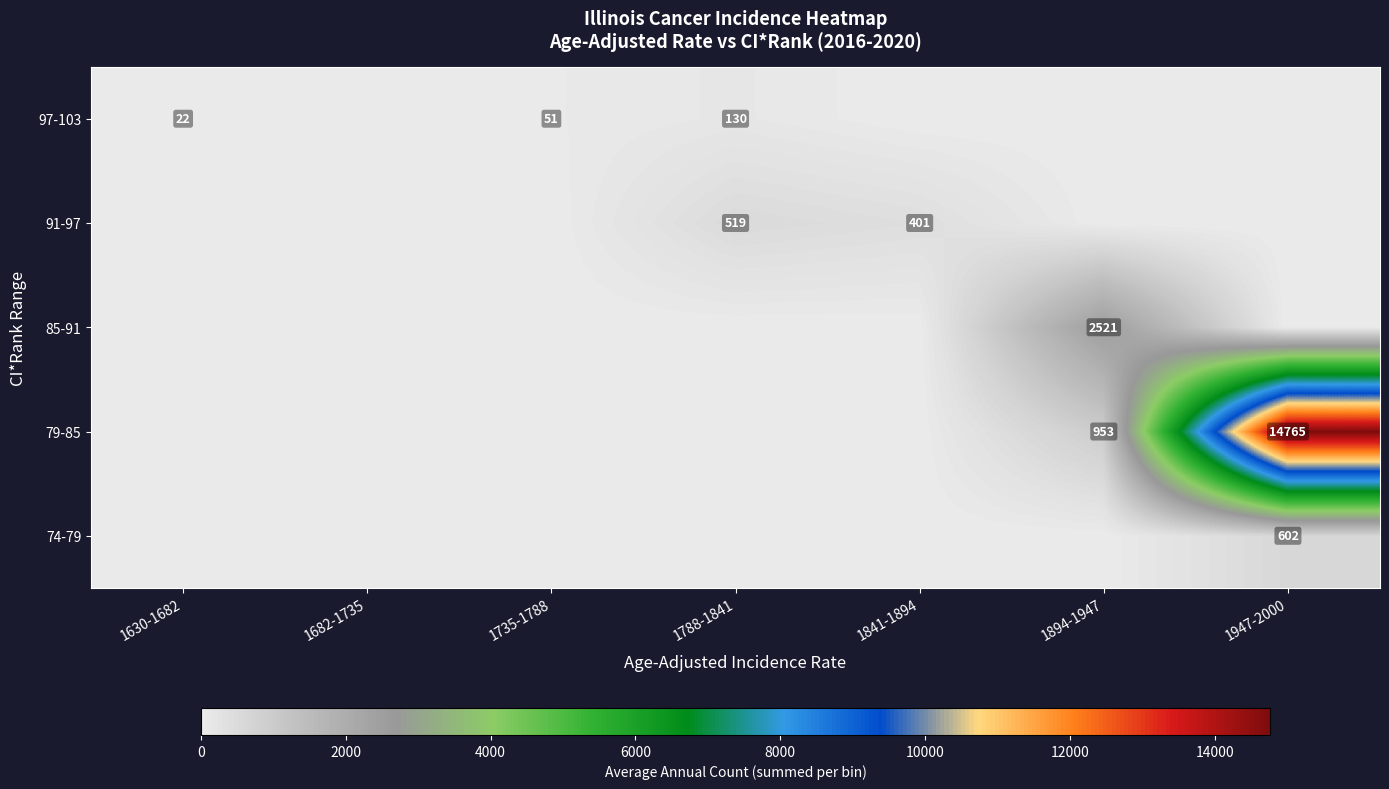

The 97-103 series shows 33 at 1630-1682. True or false?

False